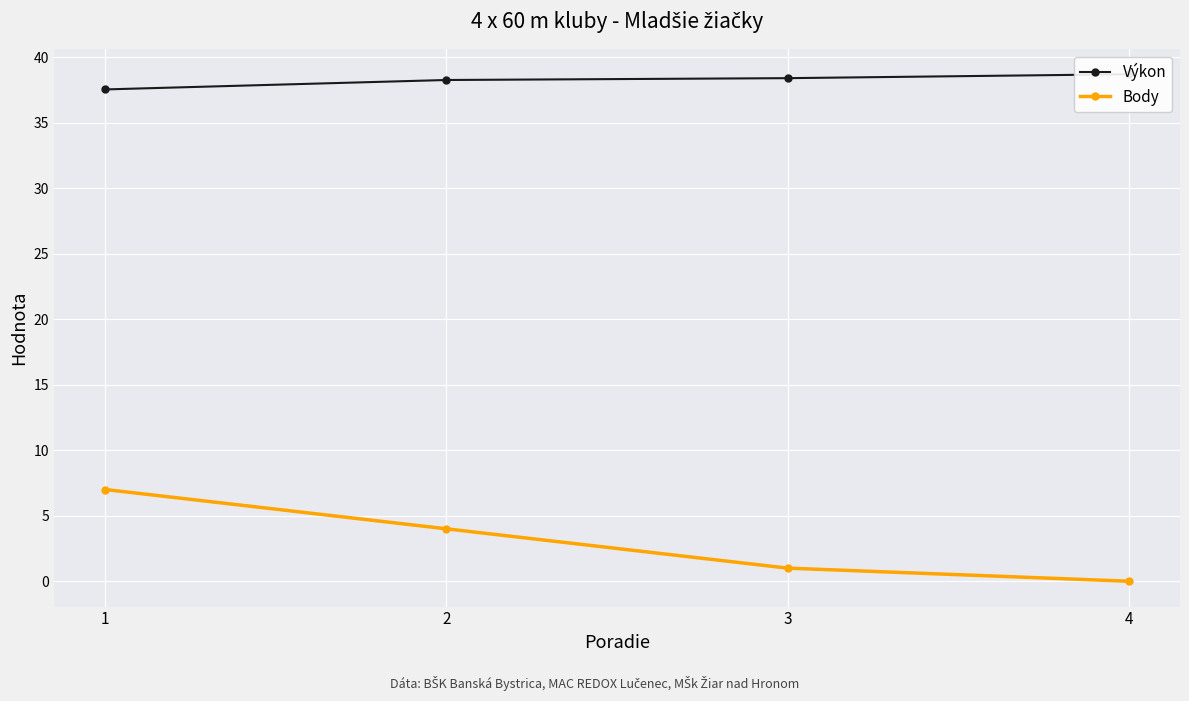

What are all the series names shown in the legend?

Výkon, Body